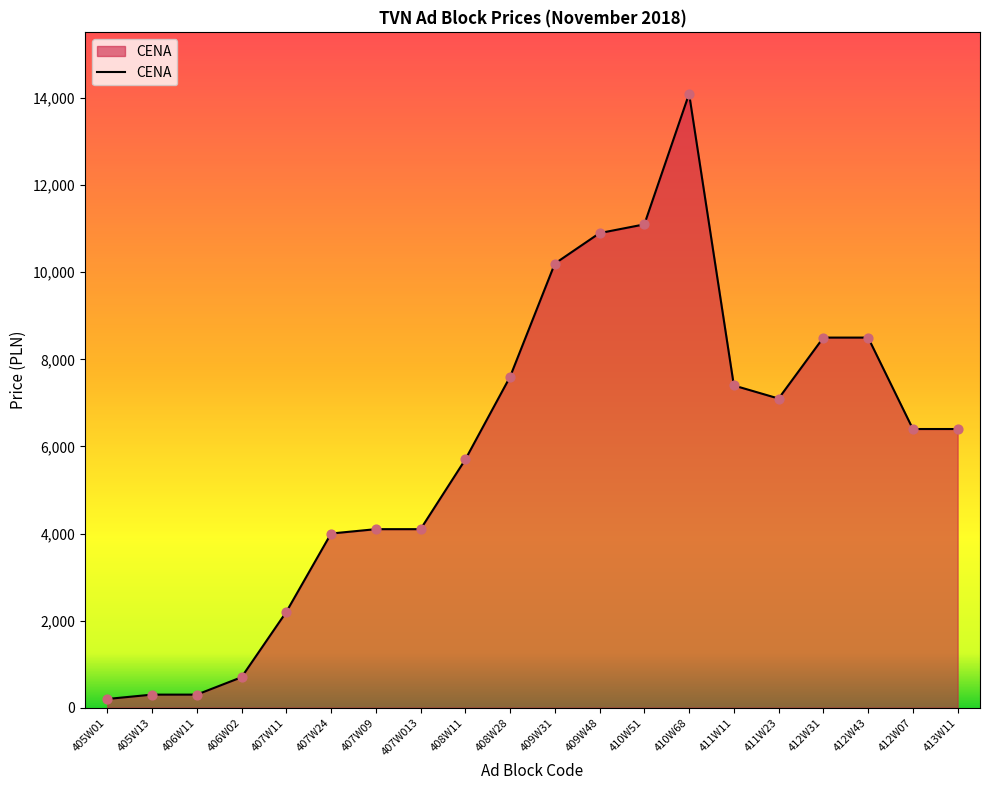

Between 408W11 and 409W31, which is larger?

409W31